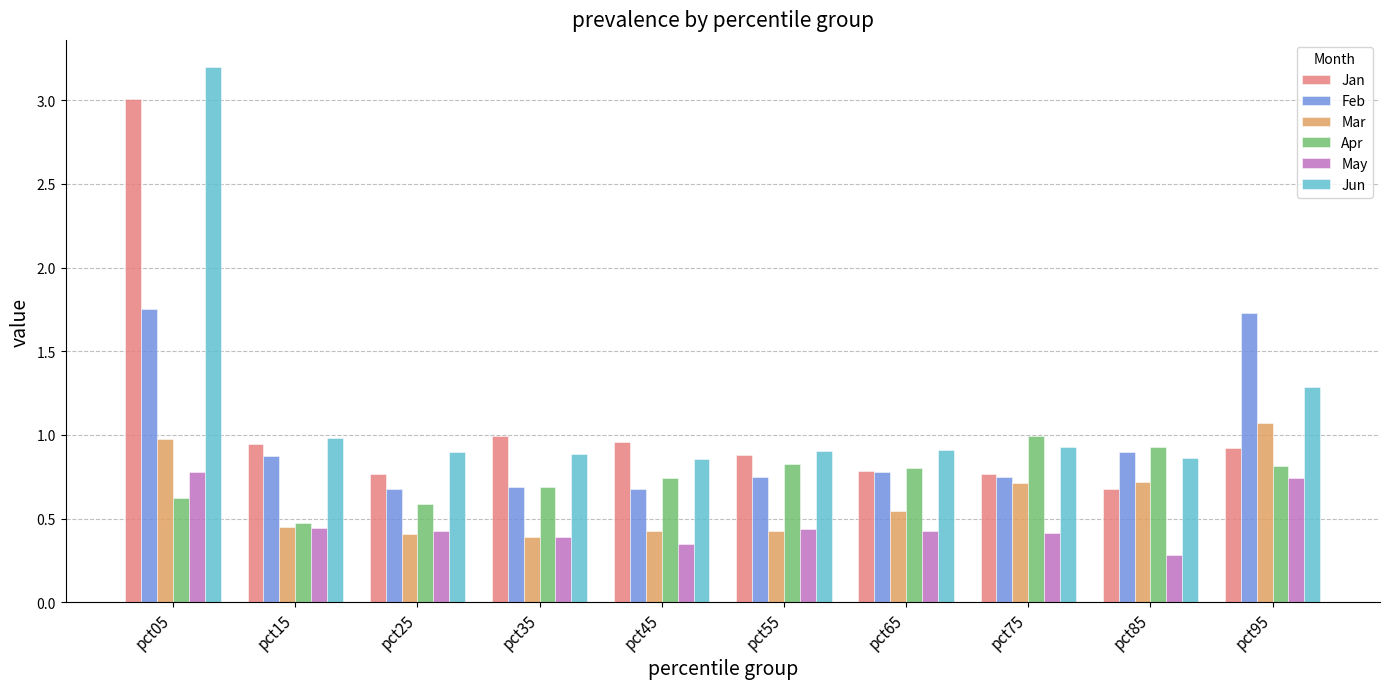

At which category is the sum across all series the highest?

pct05